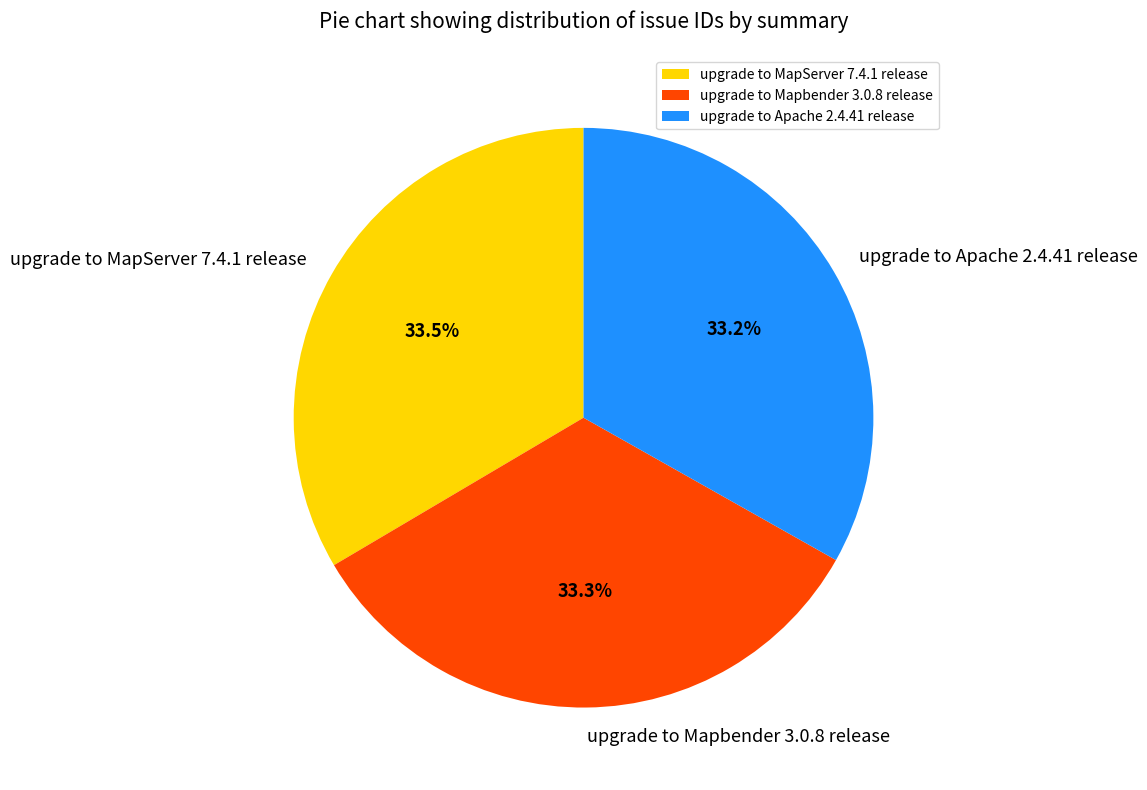

Combined, do upgrade to MapServer 7.4.1 release and upgrade to Apache 2.4.41 release account for over 50%?

Yes